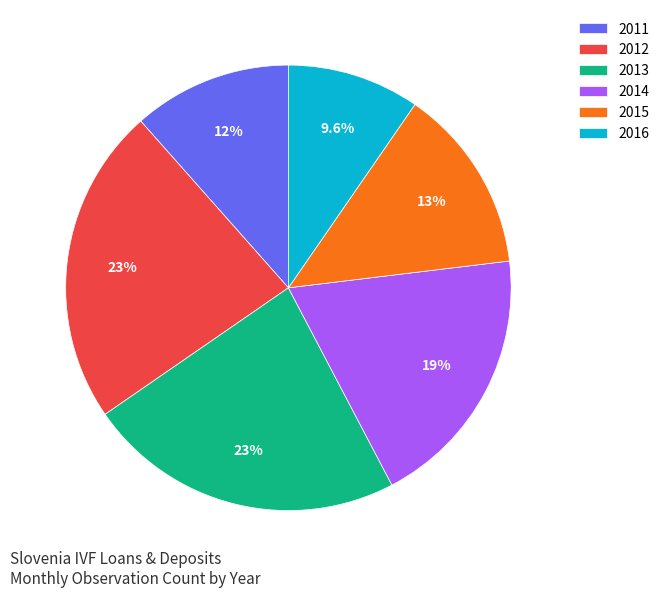

Combined, what portion of the pie is 2014 and 2012?

42.3%